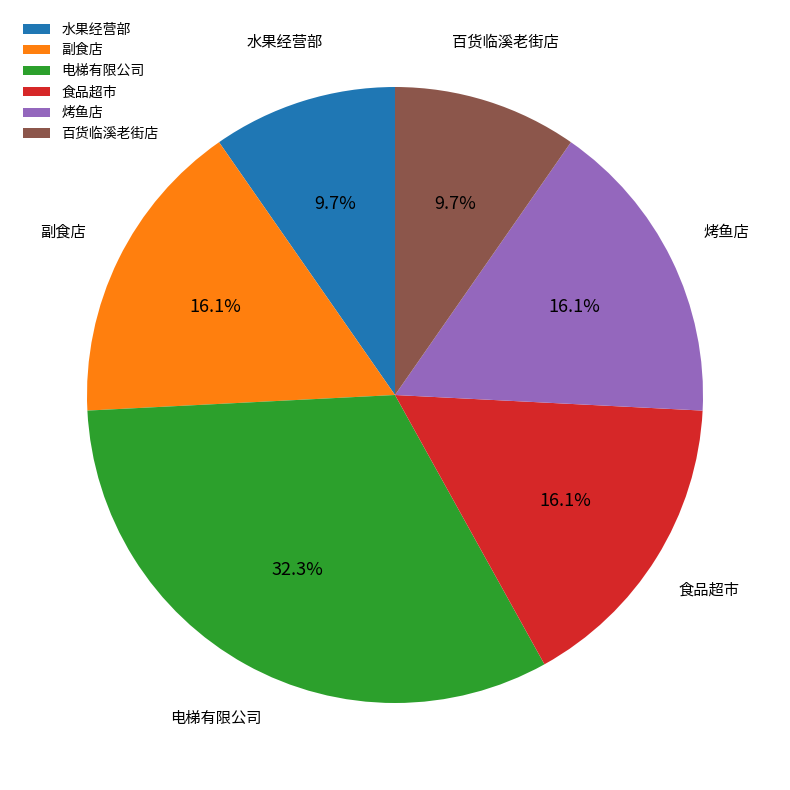

How many segments does this pie chart have?

6